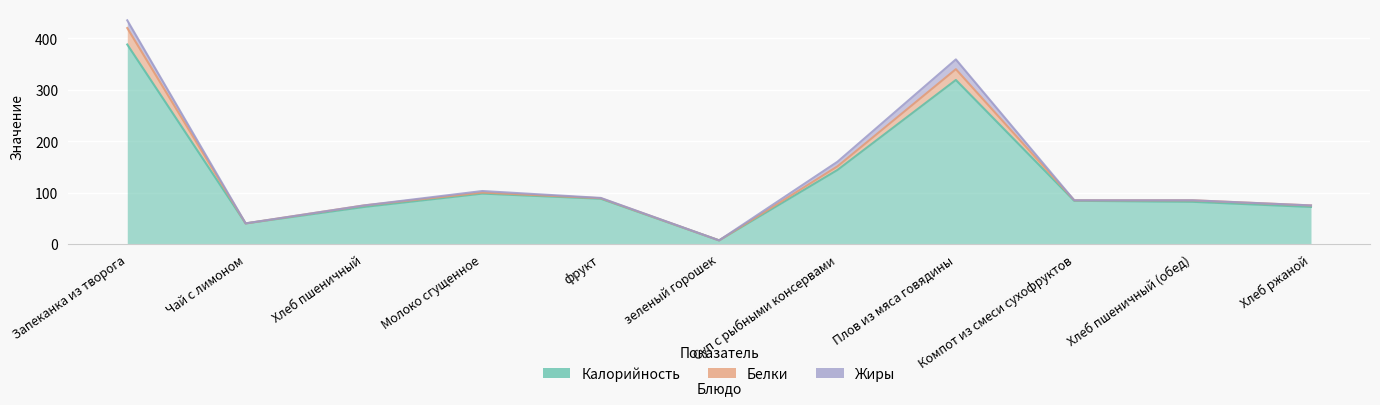

Where does the Белки series first go above 85?

Запеканка из творога